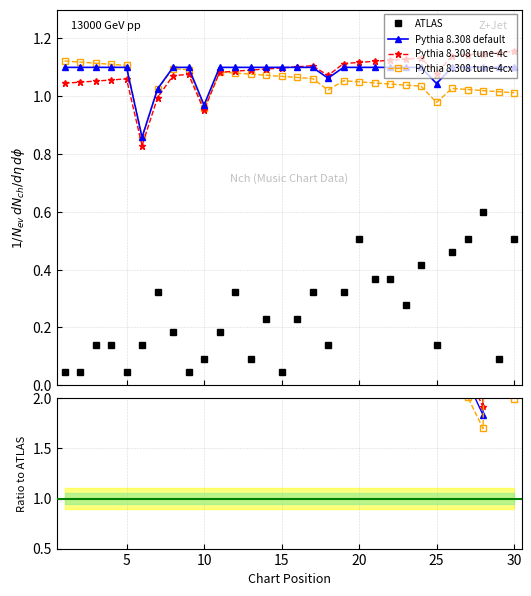

The ATLAS series shows 0.1 at 15. True or false?

False